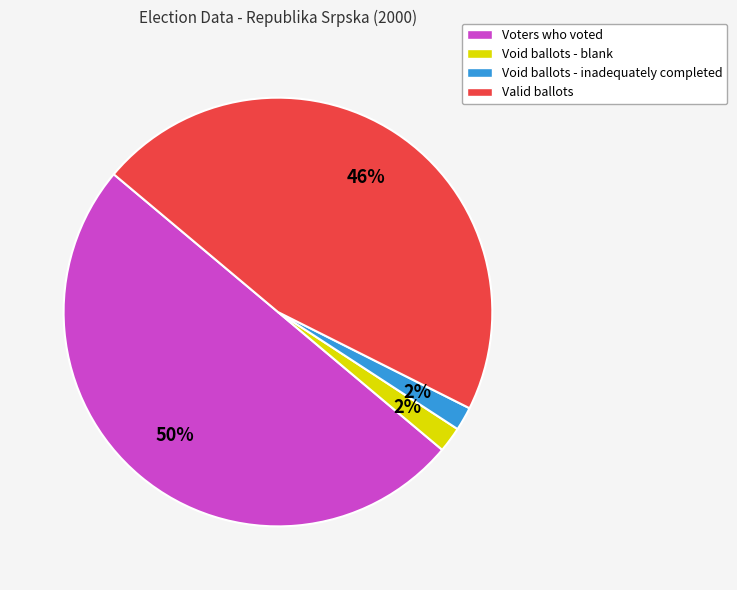

To the nearest percent, what is the average slice percentage?

25%